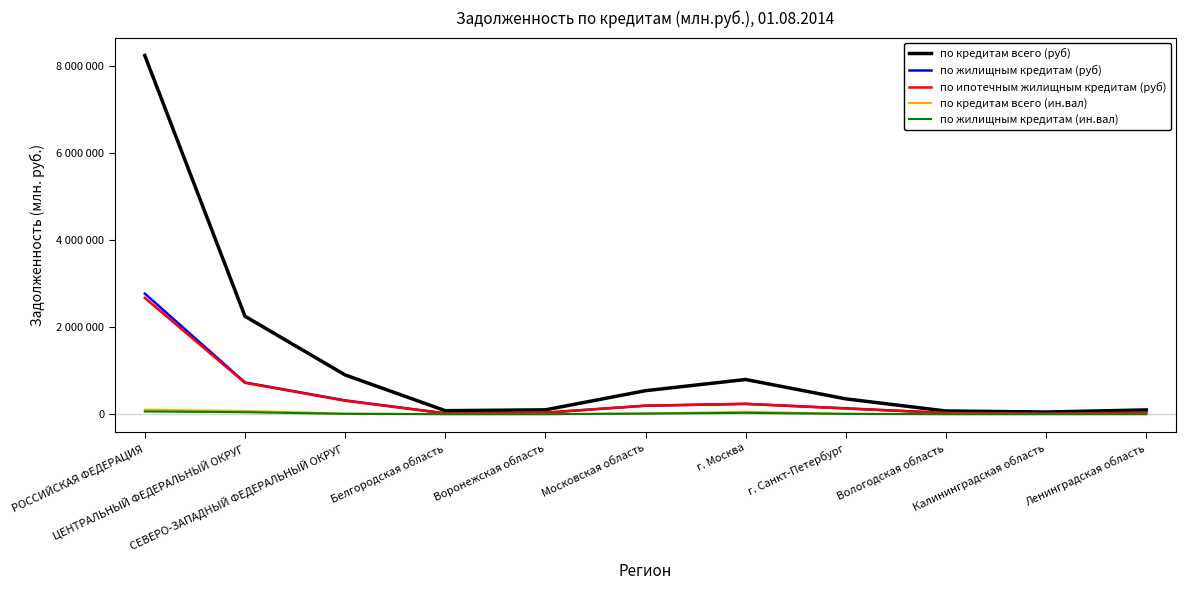

At how many categories does at least one series exceed 465105?

5